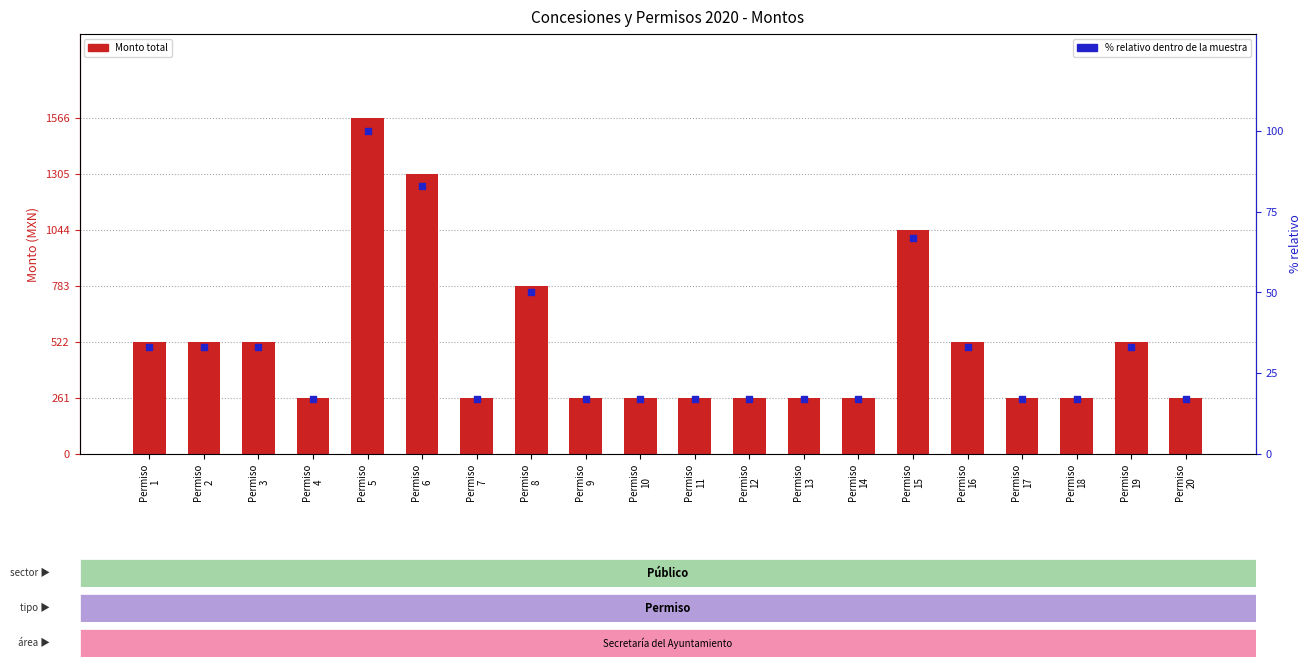

What are all the series names shown in the legend?

Monto total, % relativo